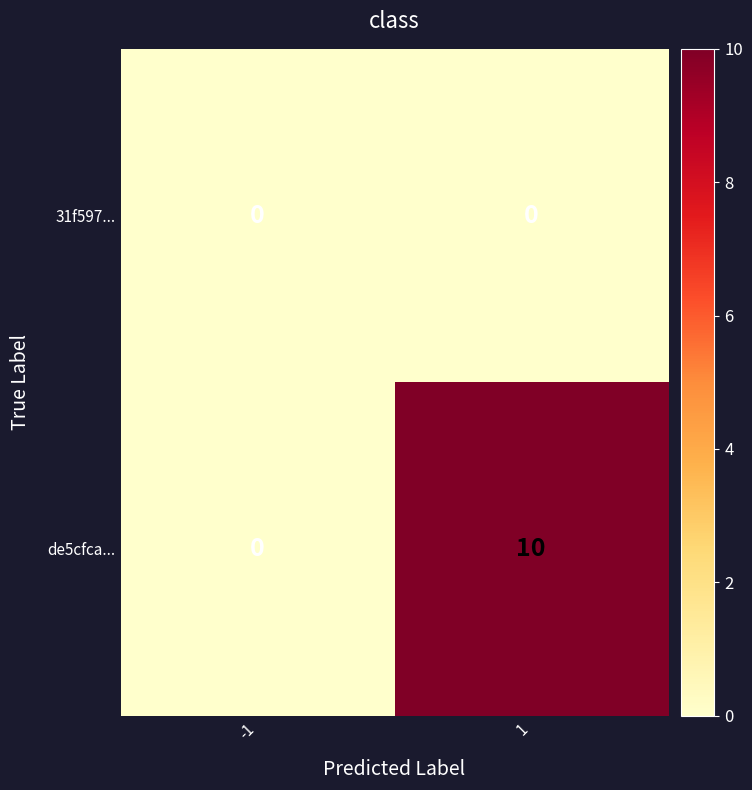

The de5cfca... series shows 6 at -1. True or false?

False